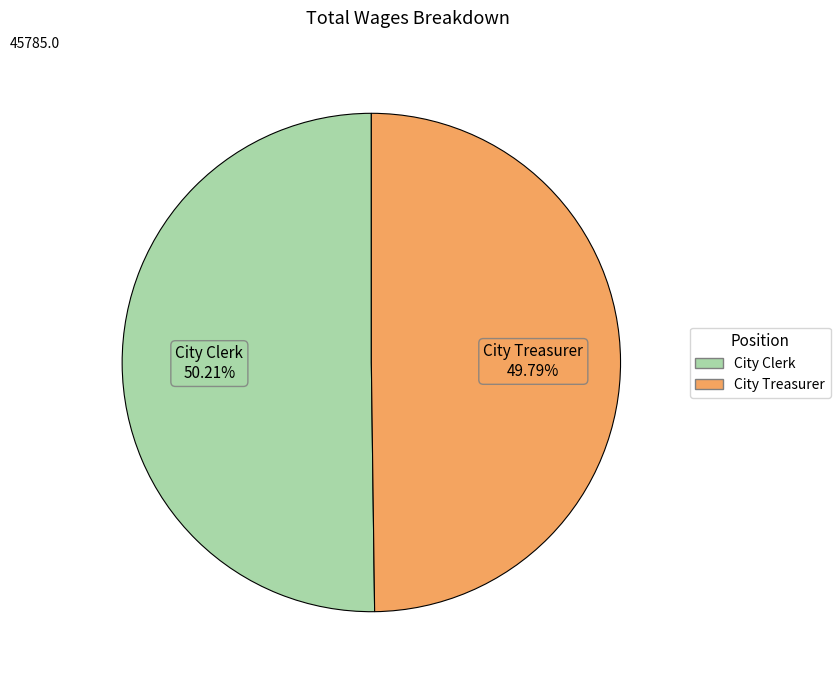

Is there a majority slice in this chart?

Yes